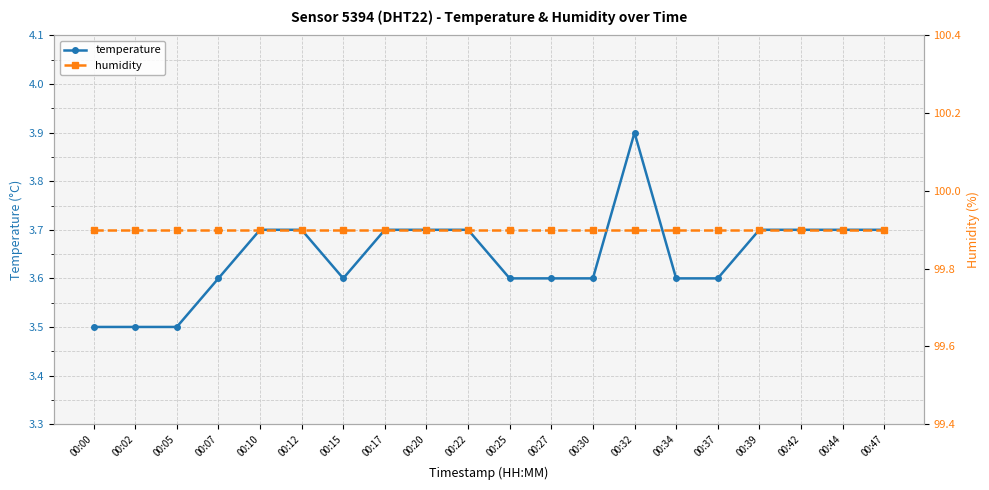

What is the value of the humidity point at the 17th from the left?

99.9